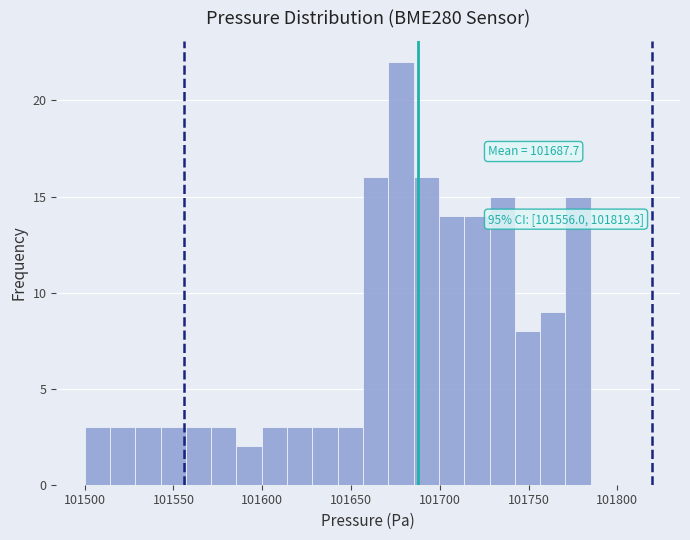

Around what value on the x-axis is the tallest bar? Give the approximate position of its centre, as read against the axis.

101680